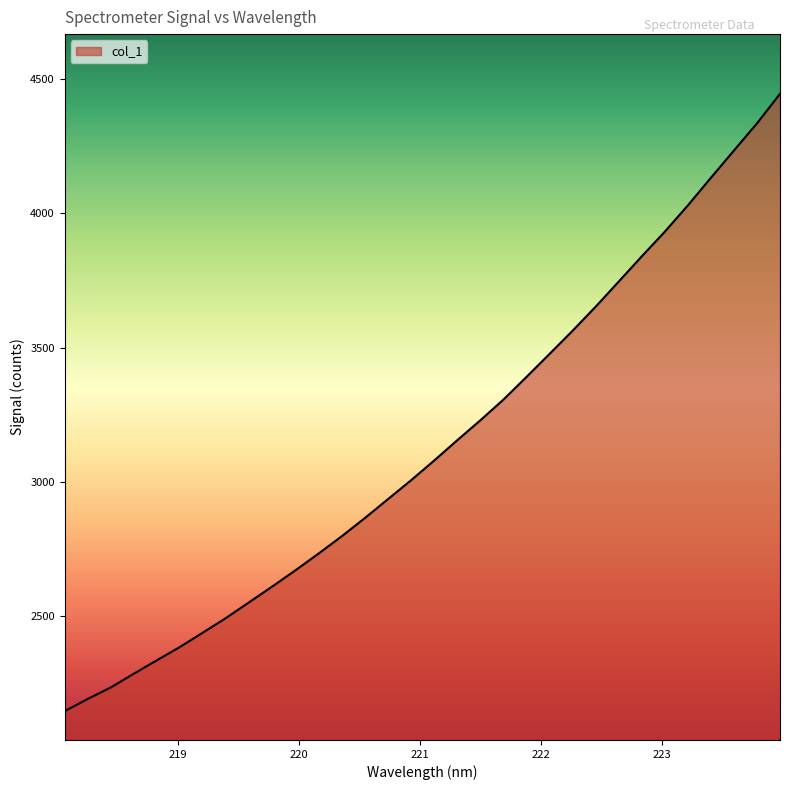

What is the minimum value shown in the chart?

2147.0